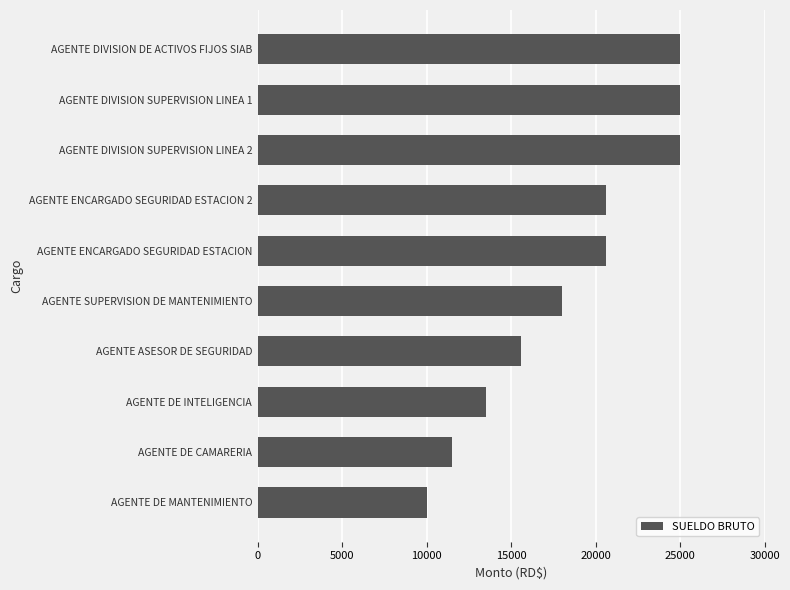

Does the chart contain any negative values?

No